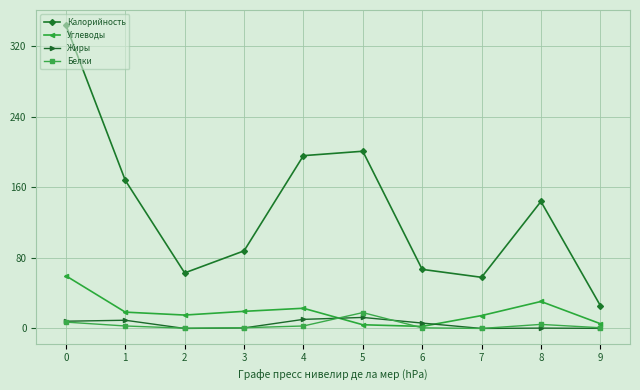

What is the total value across all series at 4?

232.0